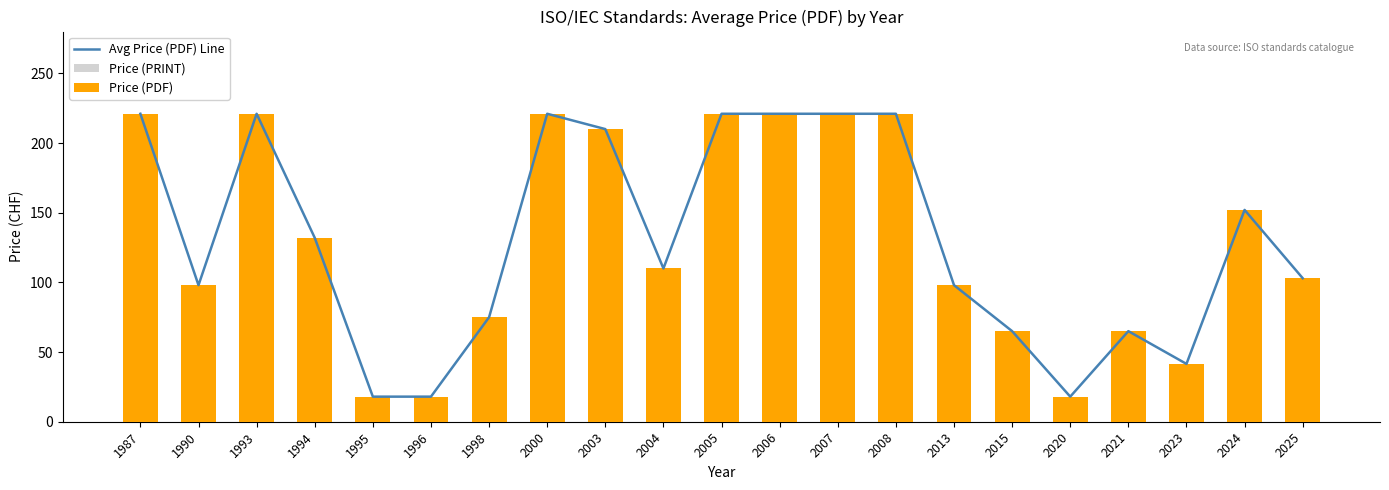

What is the lowest value of the Price (PDF) series?

18.0